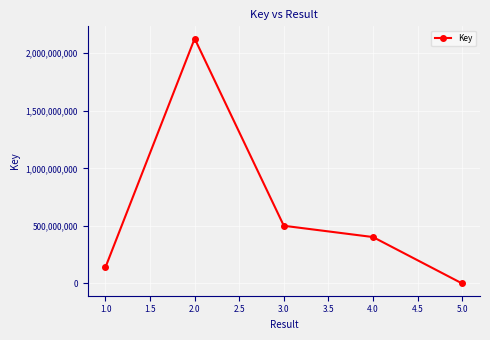

How many data points are less than 403383481?

2